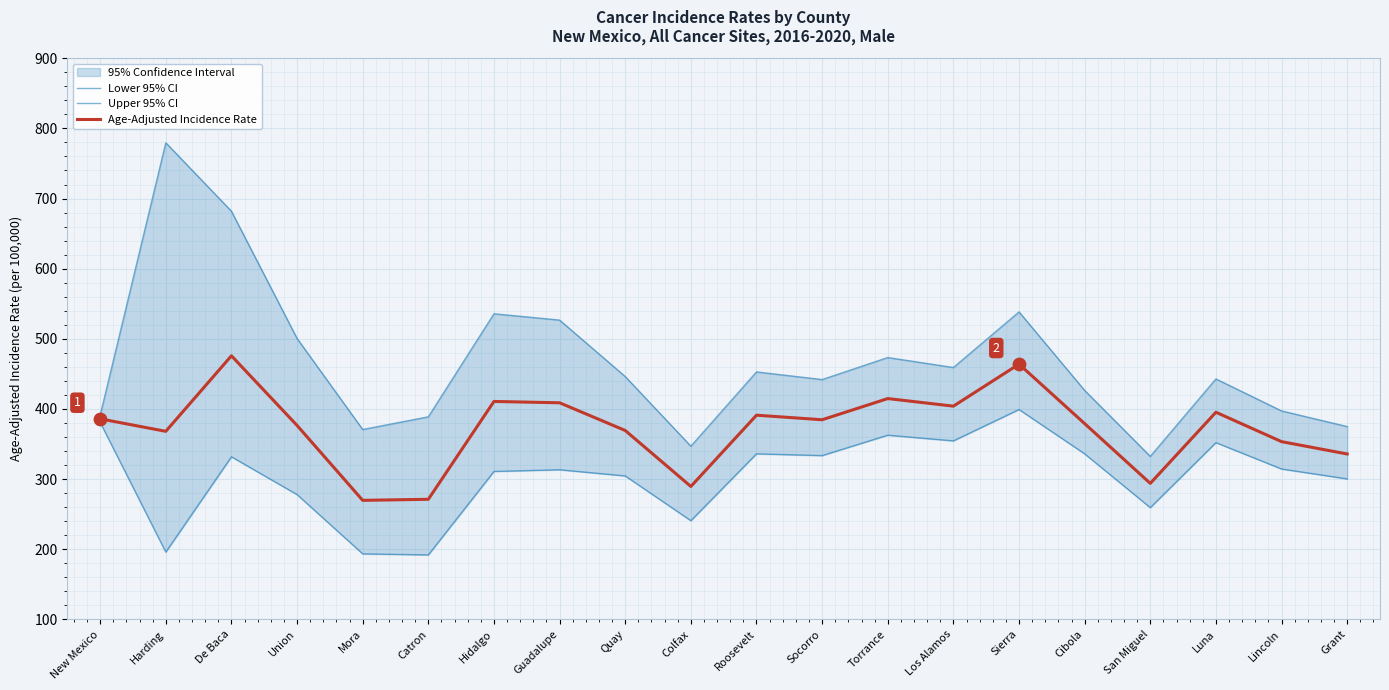

Which series contains the lowest Y value?

Lower 95% CI